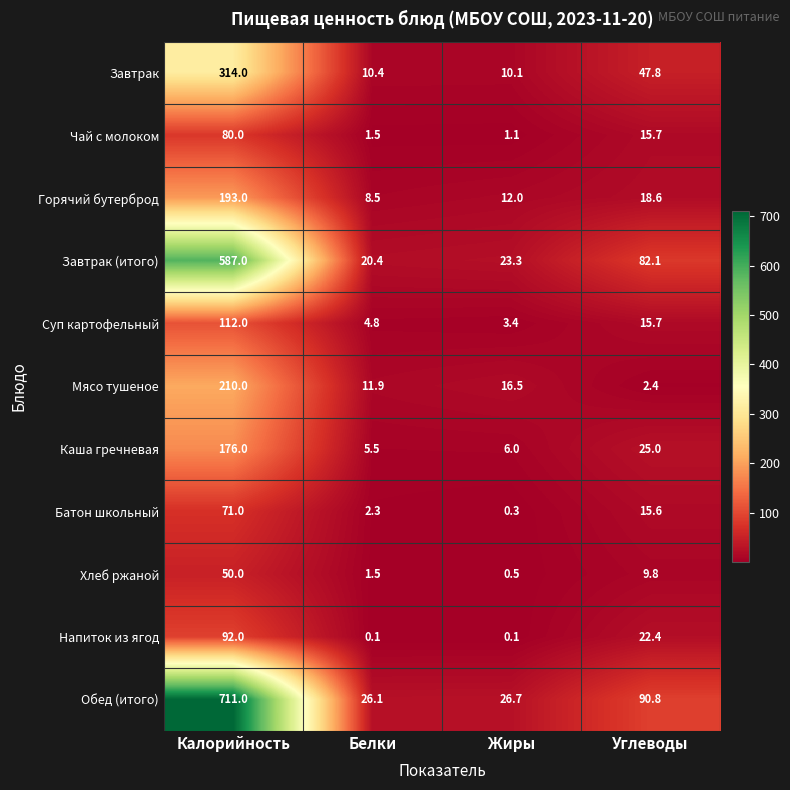

What is the difference between the highest and lowest values at Жиры?

26.6